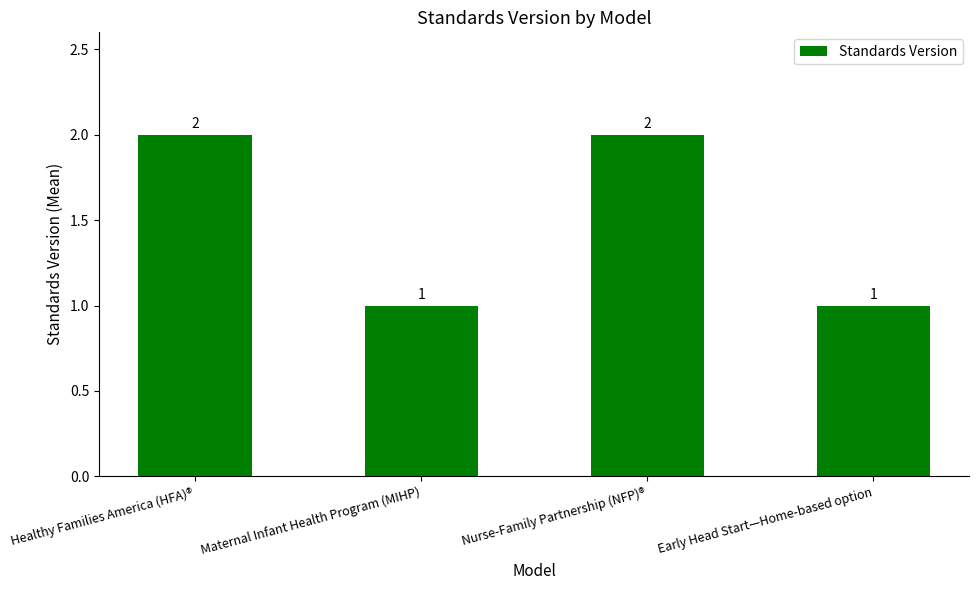

Count the values in the range 1 to 2.

4